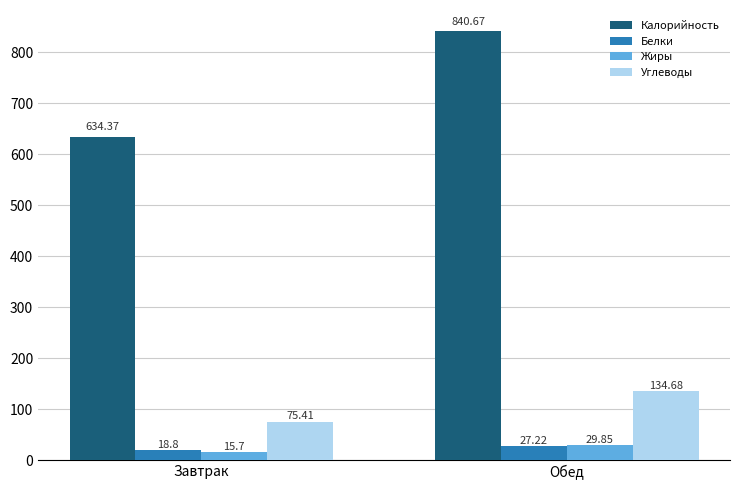

True or false: Углеводы has a value of 43.1 at Обед.

False